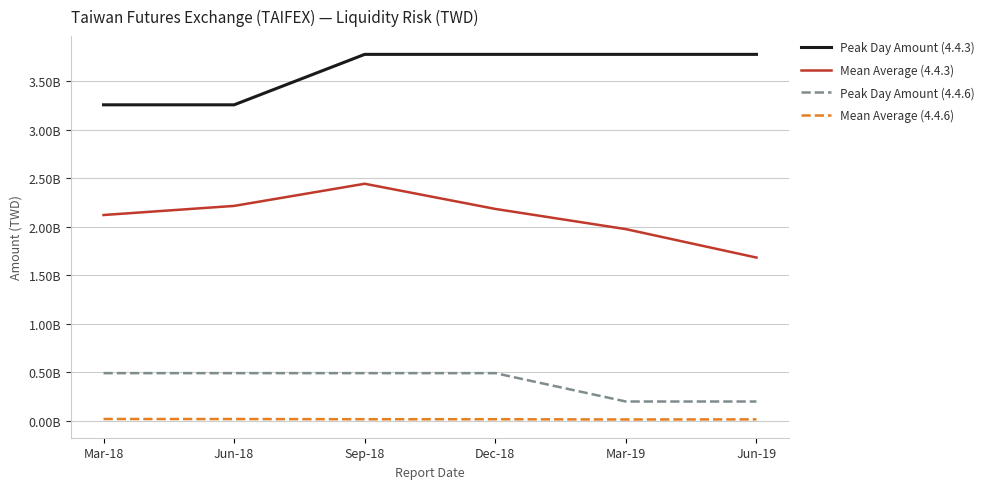

What are all the series names shown in the legend?

Peak Day Amount (4.4.3), Mean Average (4.4.3), Peak Day Amount (4.4.6), Mean Average (4.4.6)